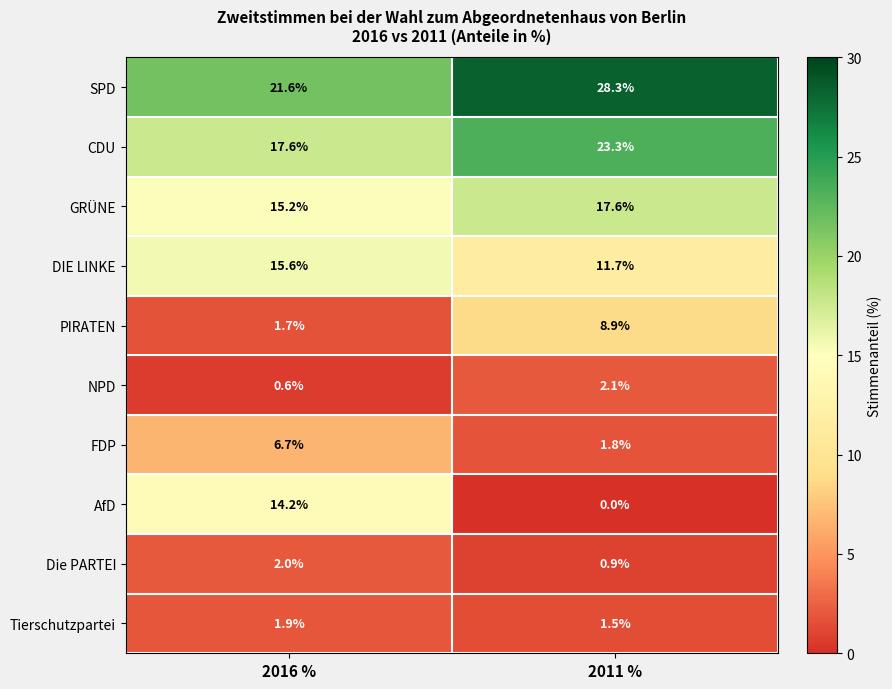

Between 2016 % and 2011 %, which series saw the biggest shift?

AfD